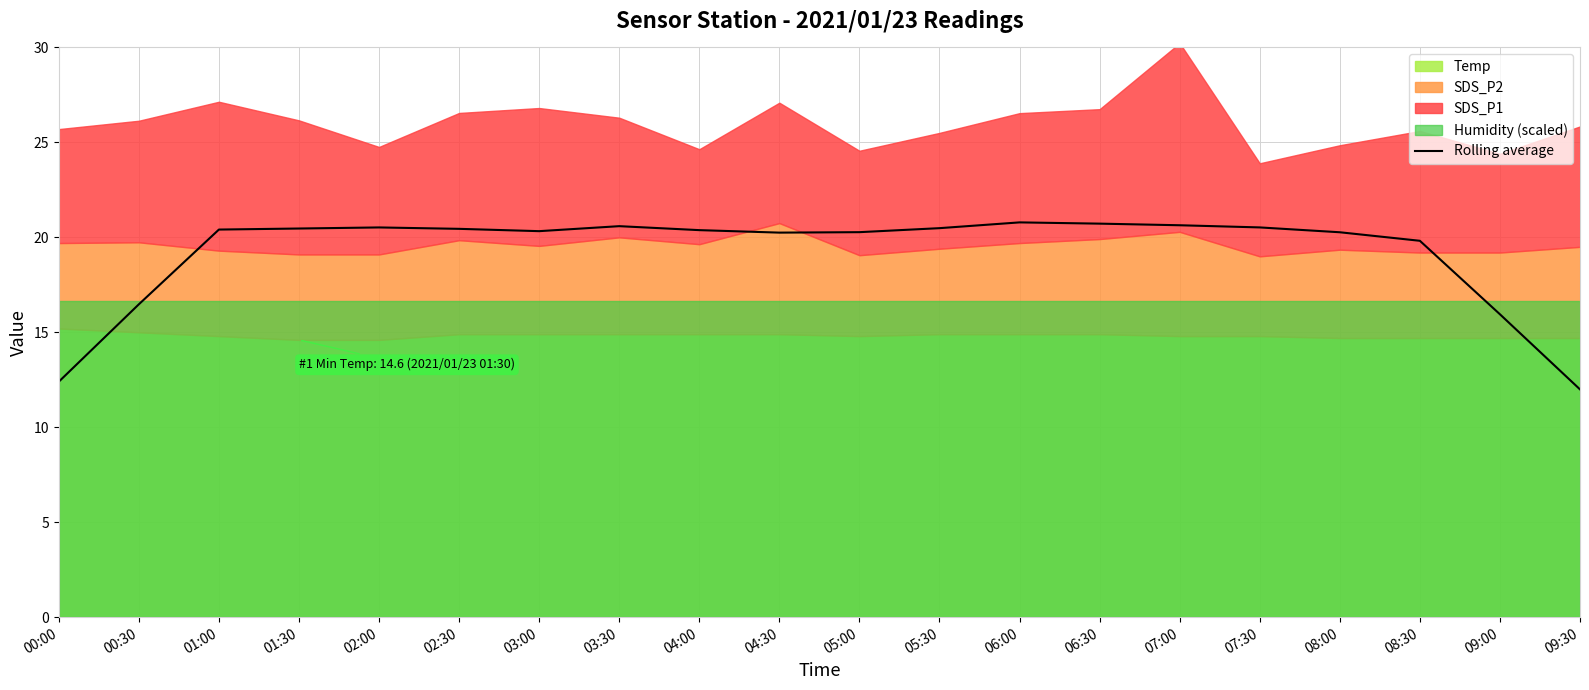

Where does the data first go above 20?

01:00